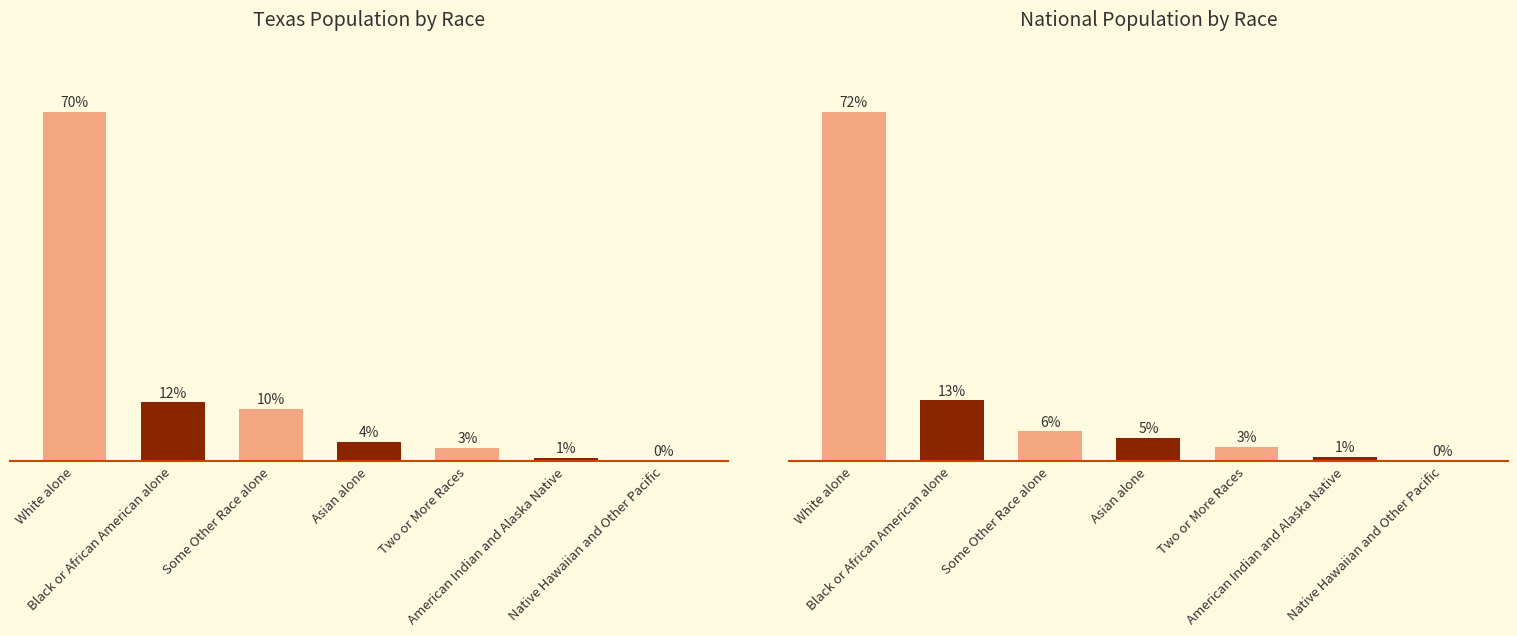

Rank the series at Native Hawaiian and Other Pacific from lowest to highest value.

Texas Population by Race, National Population by Race